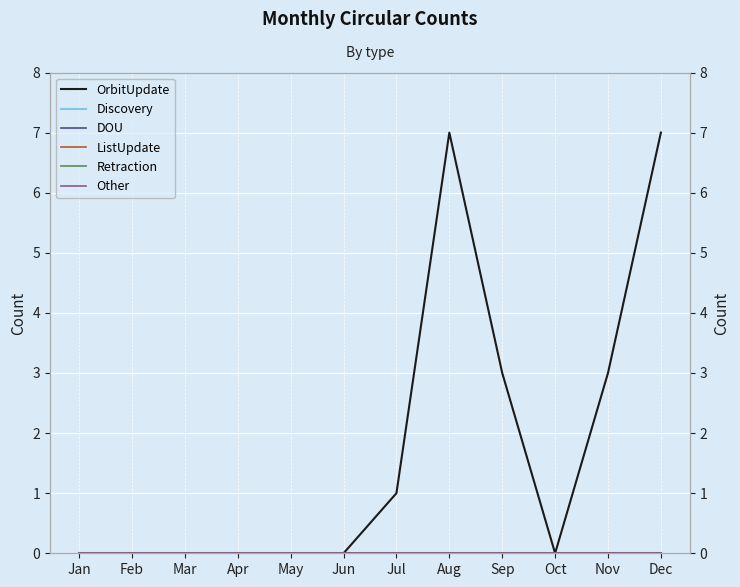

At which label does DOU reach its peak?

Jan